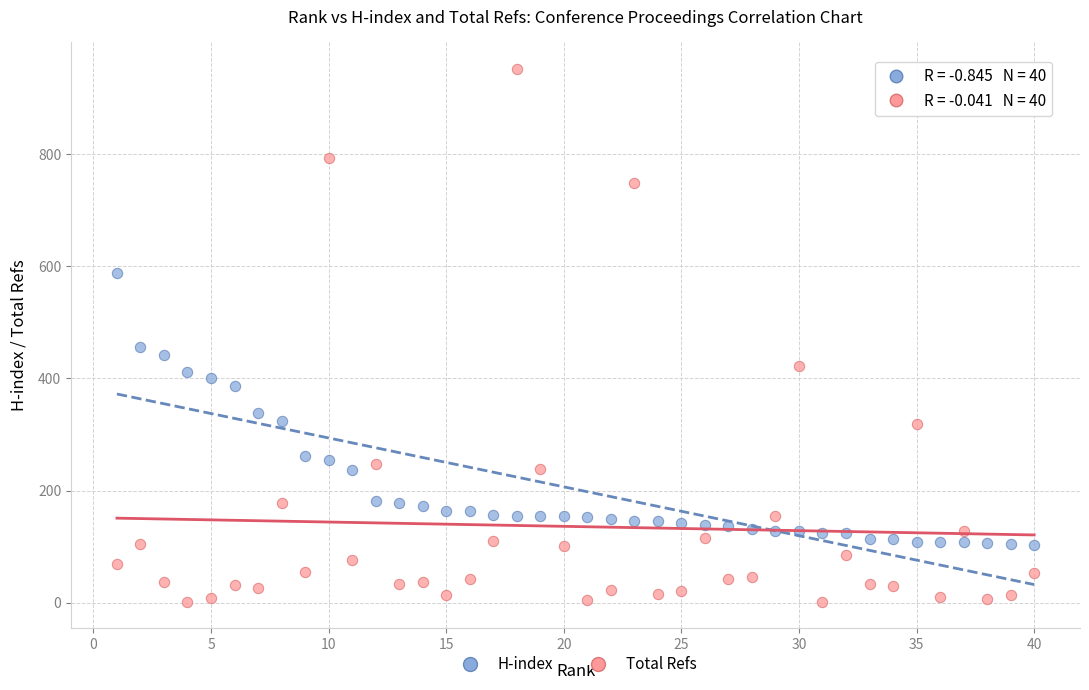

In the Total Refs series, what Y value is closest to 477?

423